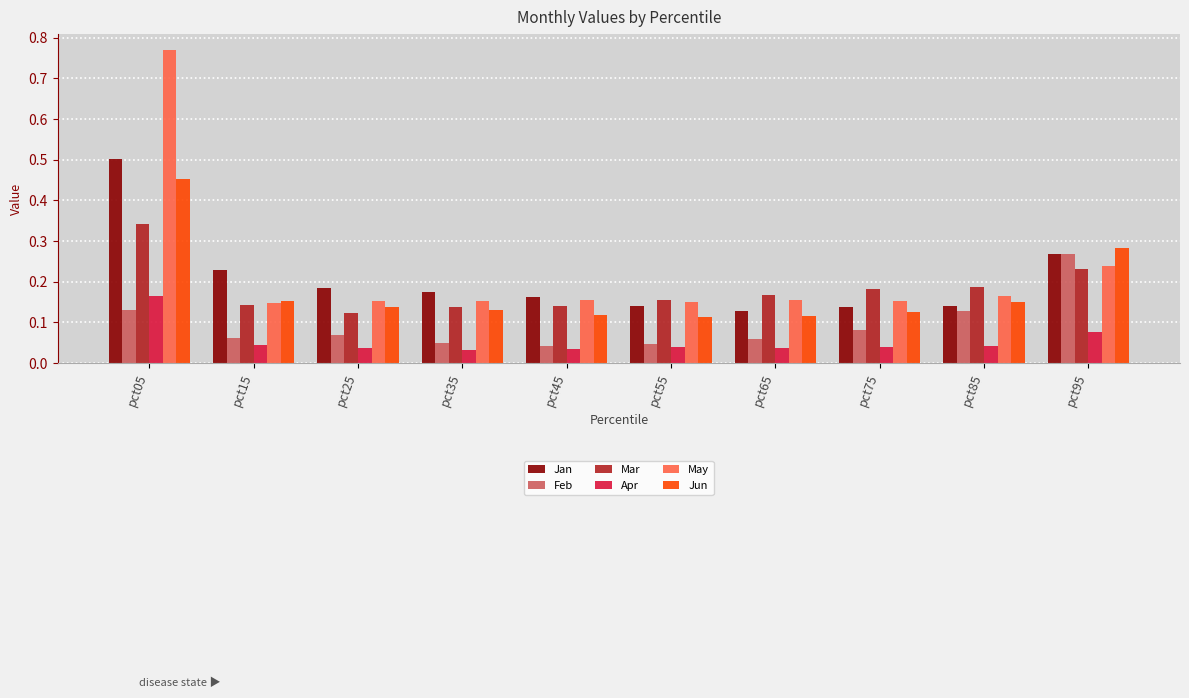

Are the bars horizontal?

No